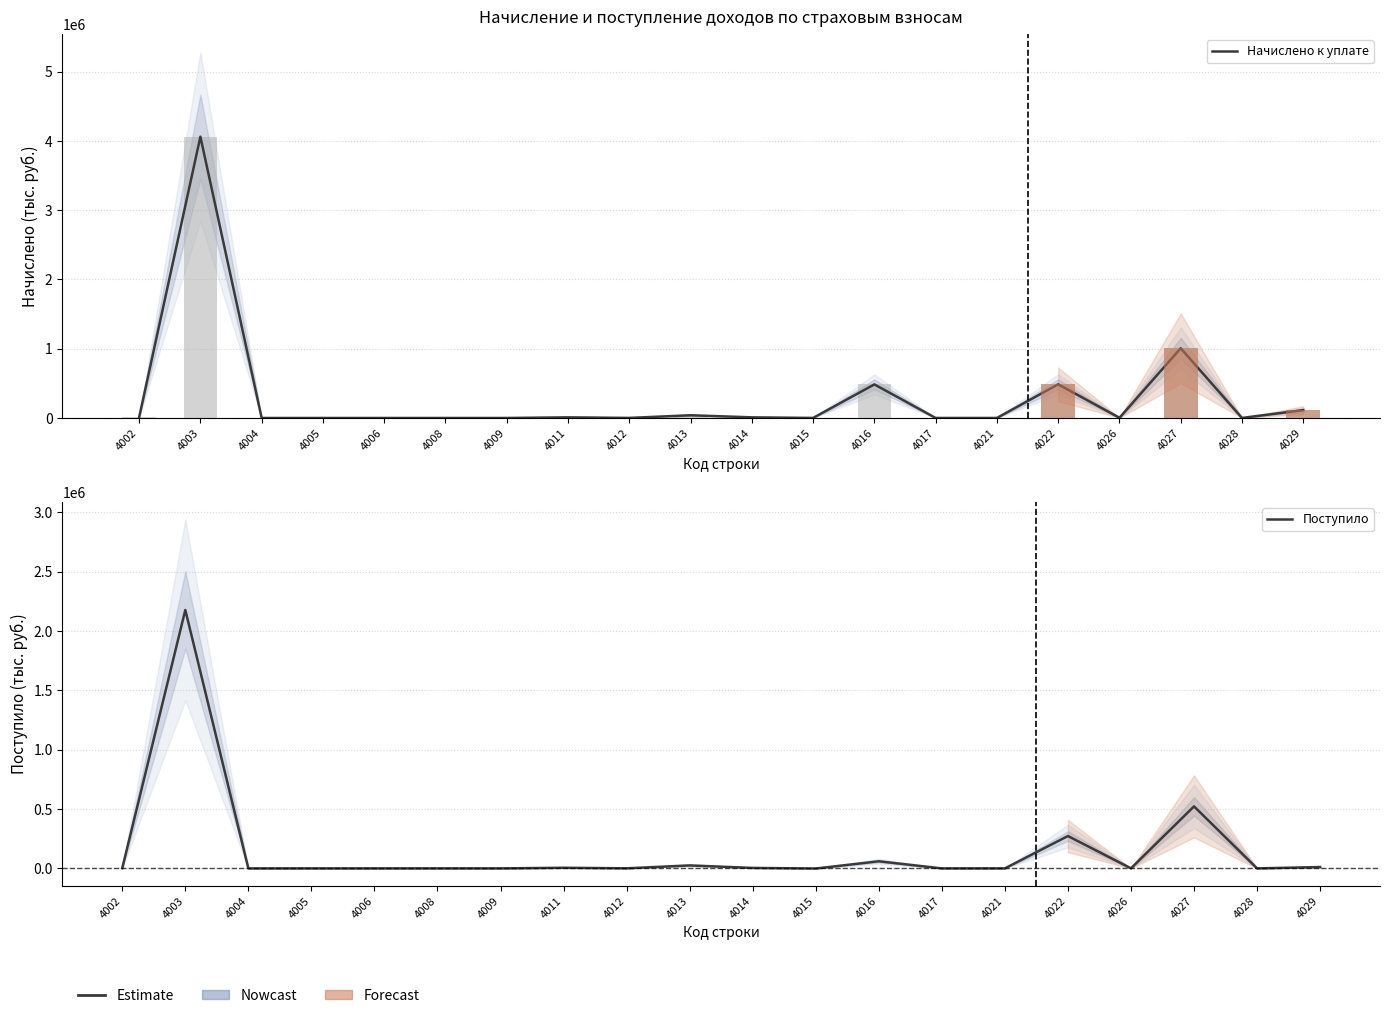

Reading left to right, list all the values displayed in this chart.

Начислено к уплате: 8379	4061267	17	78	8	57	6	9093	1008	39306	9164	520	484914	143	279	485923	2816	1006727	618	113501
Поступило: 2668	2177475	-77	-50	-4	75	-5	5383	622	25194	4078	-959	59899	-40	139	272738	562	522504	160	11470